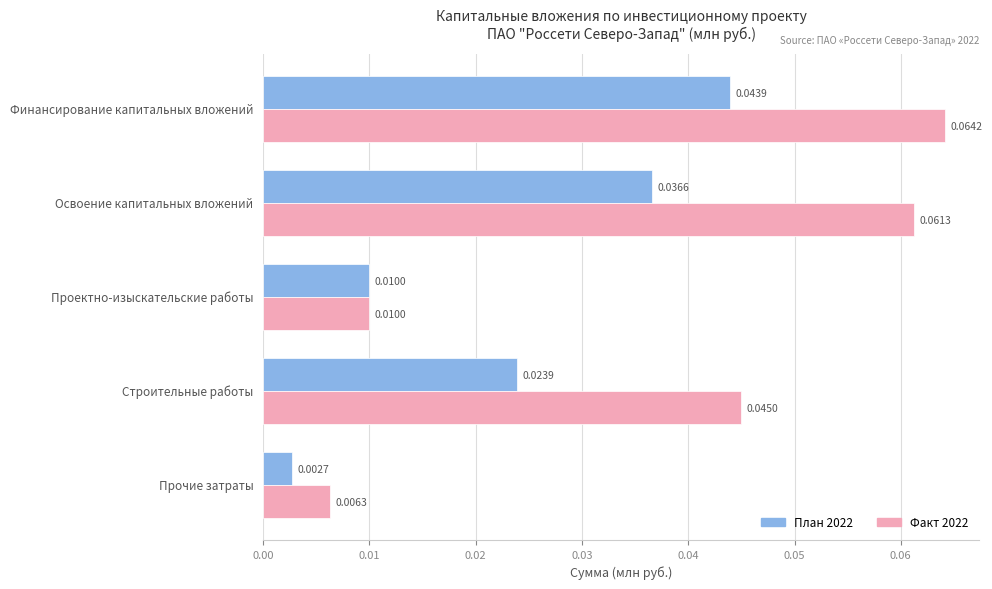

At which category does the chart reach its peak across all series?

Финансирование капитальных вложений